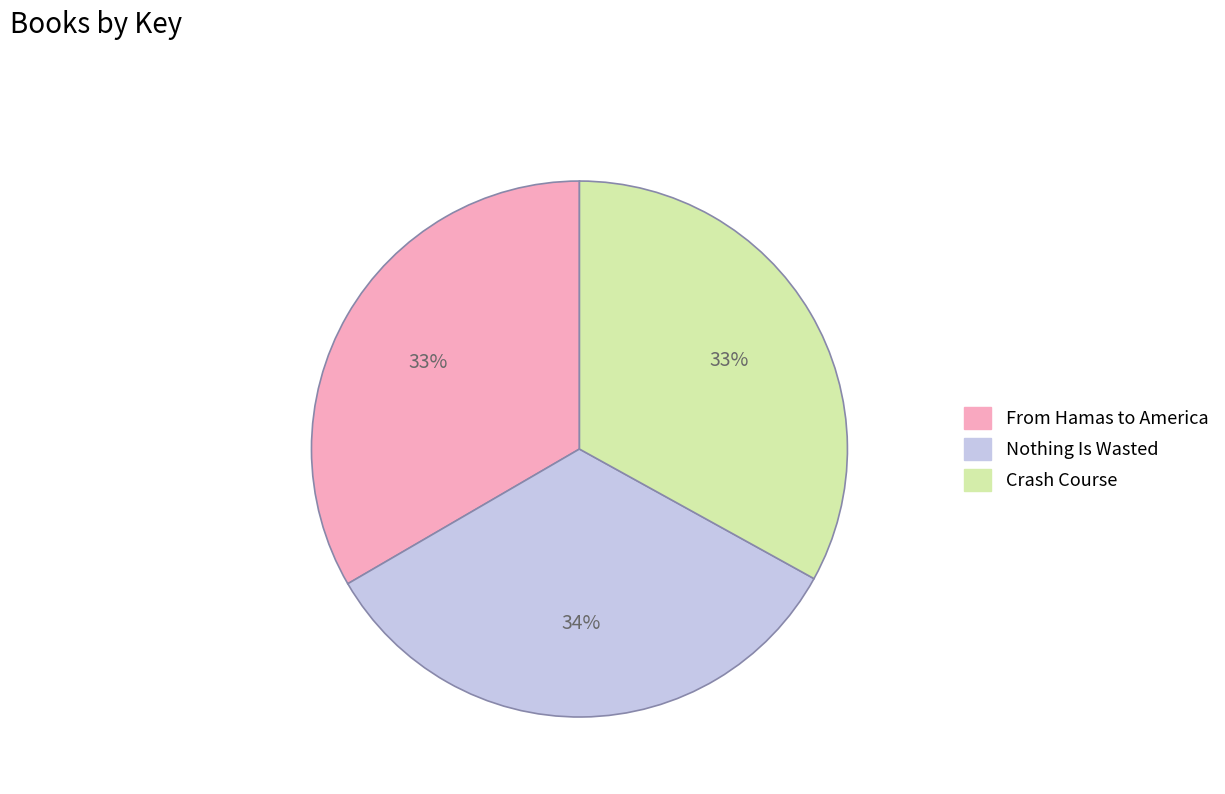

To the nearest percent, what is the average slice percentage?

33%